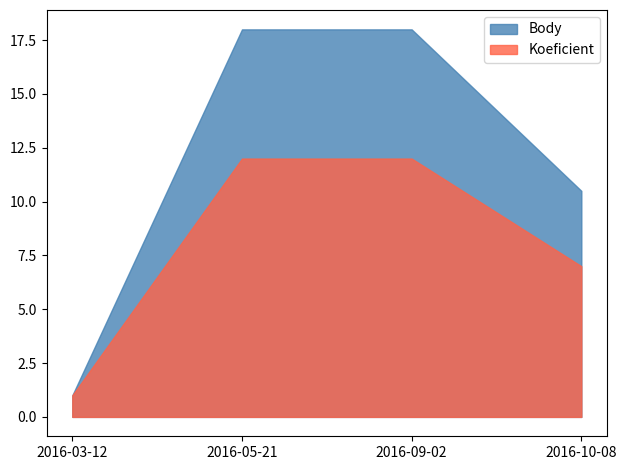

What is the label of the 4th point from the right?

2016-03-12